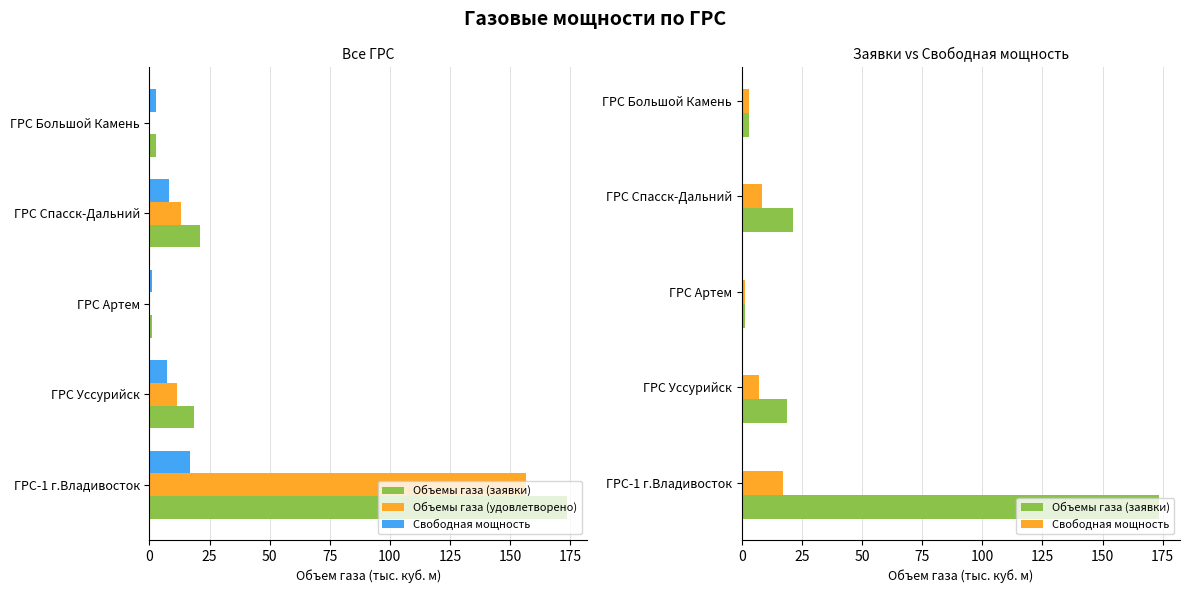

At how many categories does at least one series exceed 154?

1